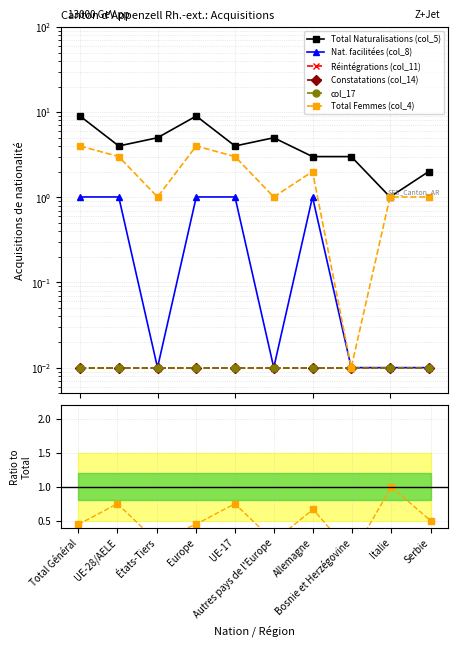

True or false: Constatations (col_14) and Total Naturalisations (col_5) cross at least once.

False